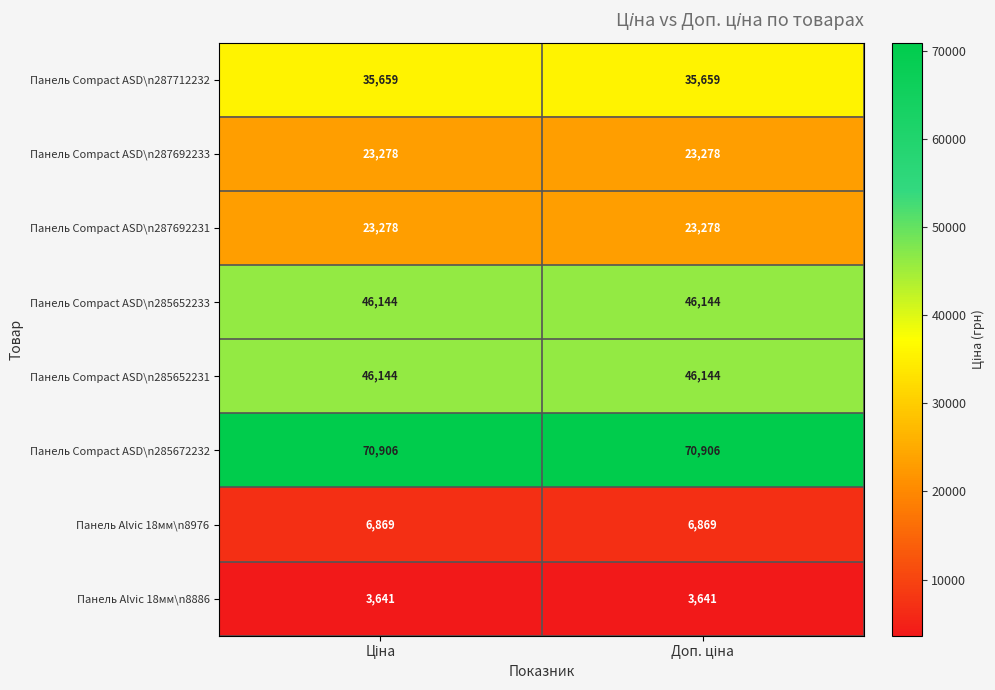

What is the maximum value shown in the chart?

70906